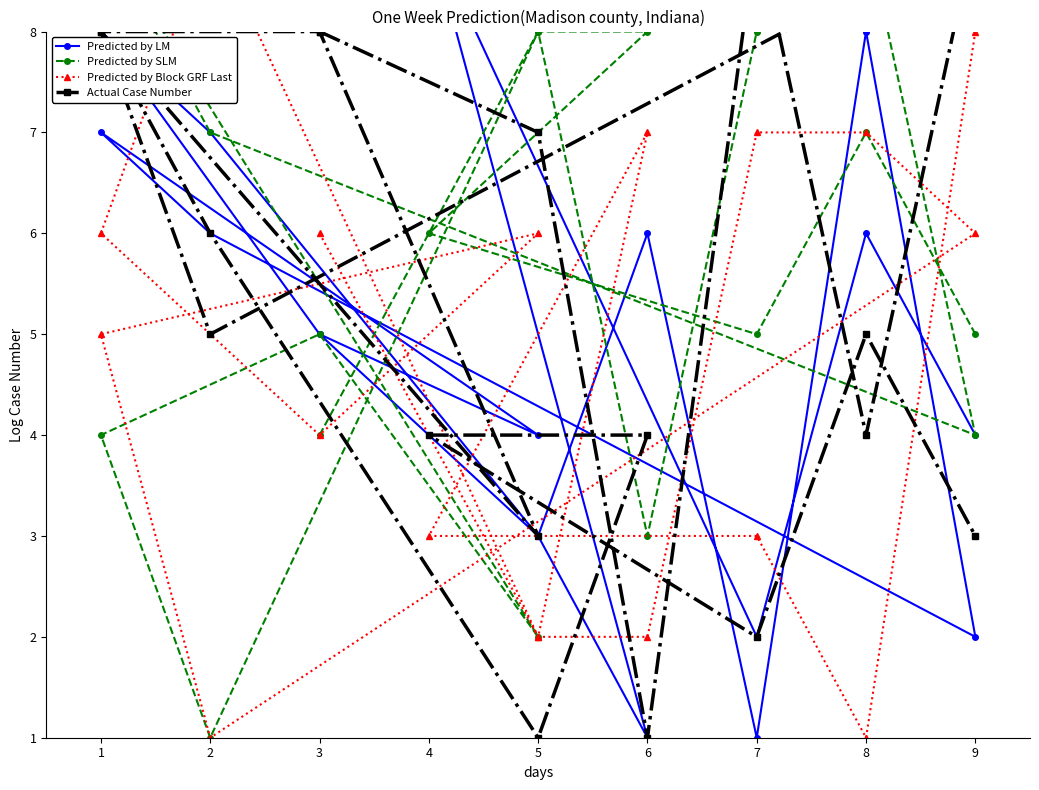

Is this an area chart (filled region under the line)?

No